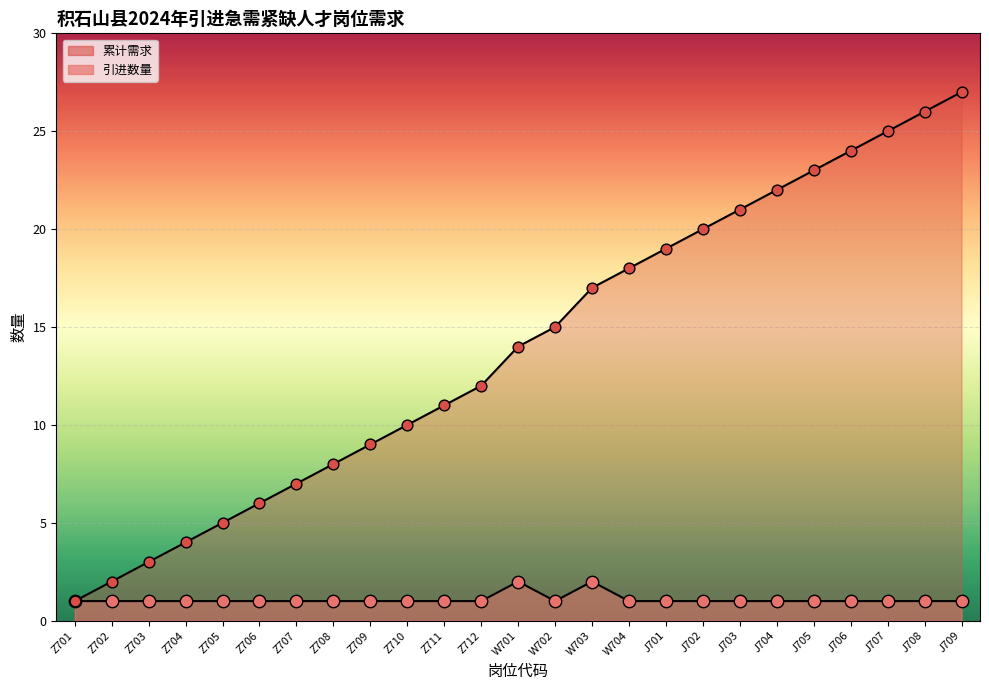

Which series contains the lowest Y value?

引进数量